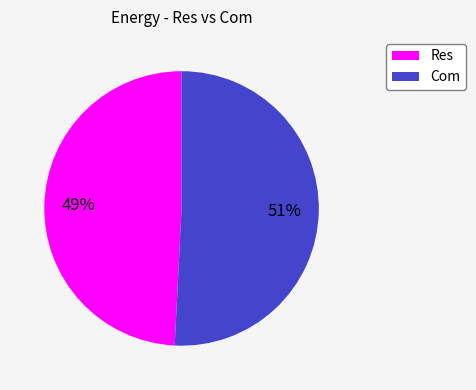

To the nearest percent, what is the average slice percentage?

50%